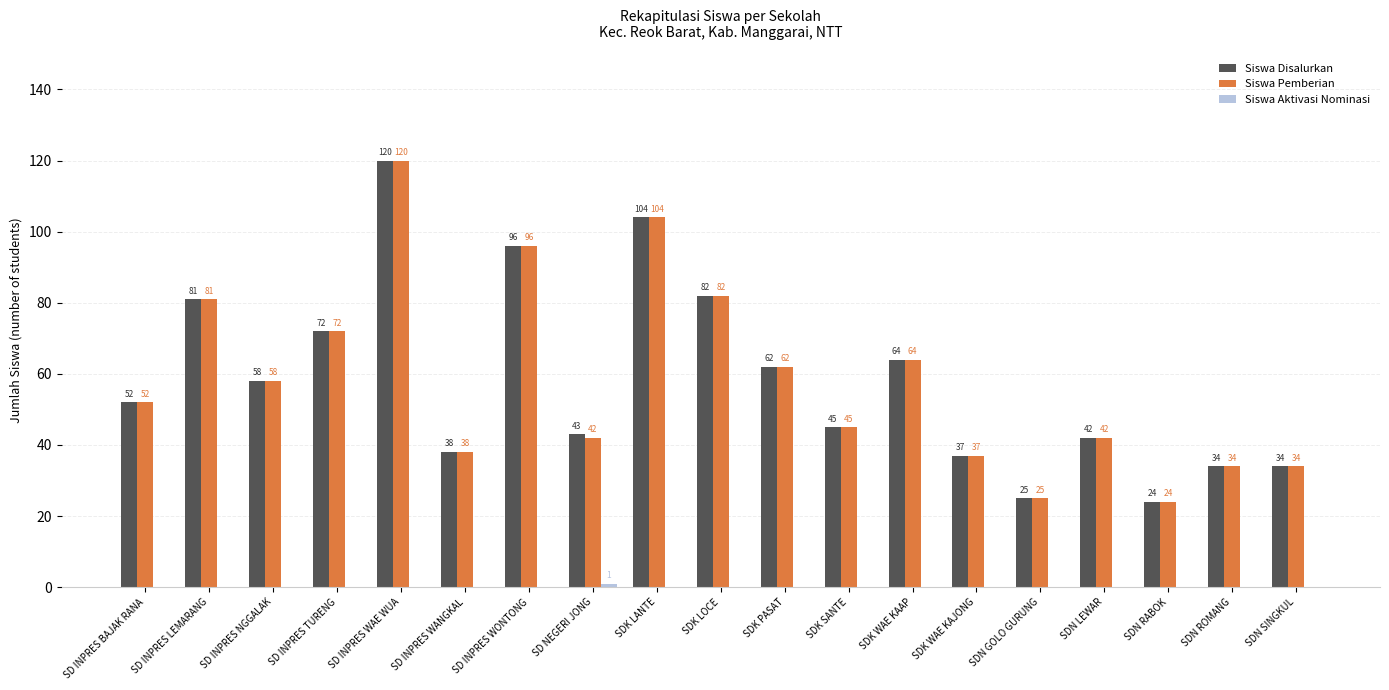

What is the greatest value displayed?

120